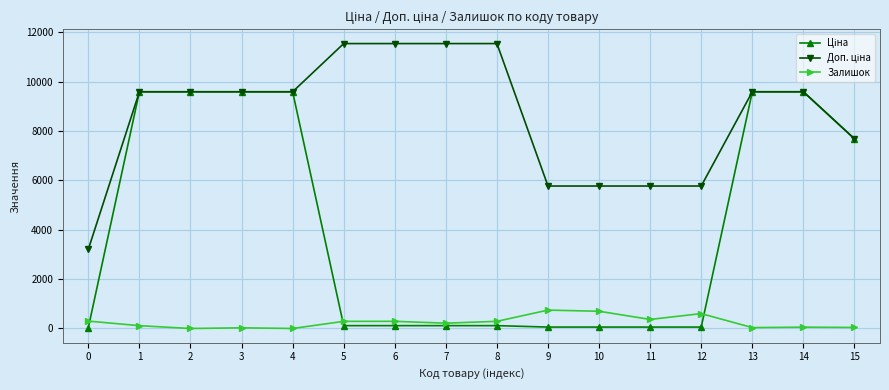

At which category is the sum across all series the highest?

1